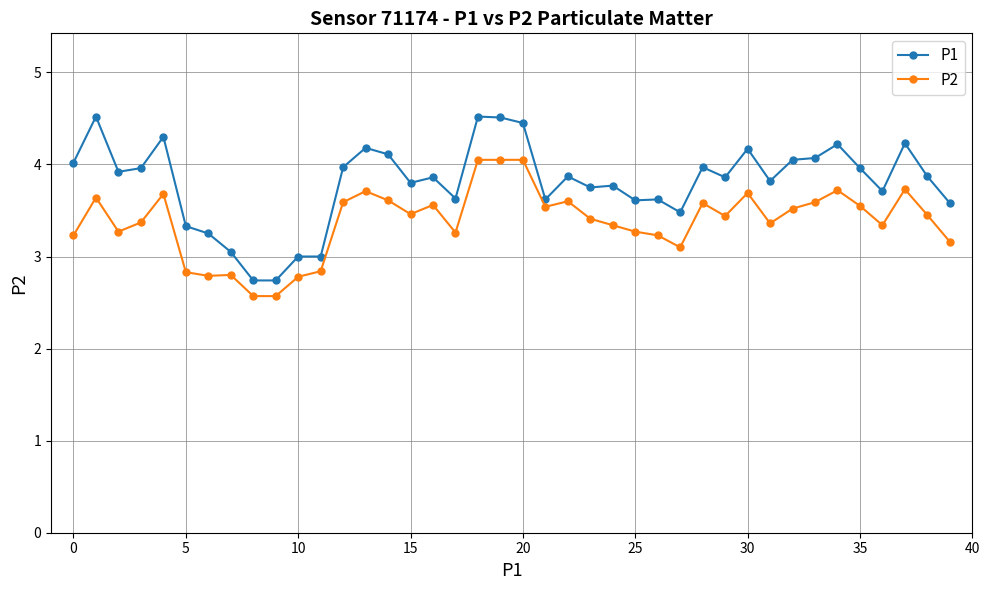

What is the difference between the maximum and second lowest values in the P1 series?

1.8